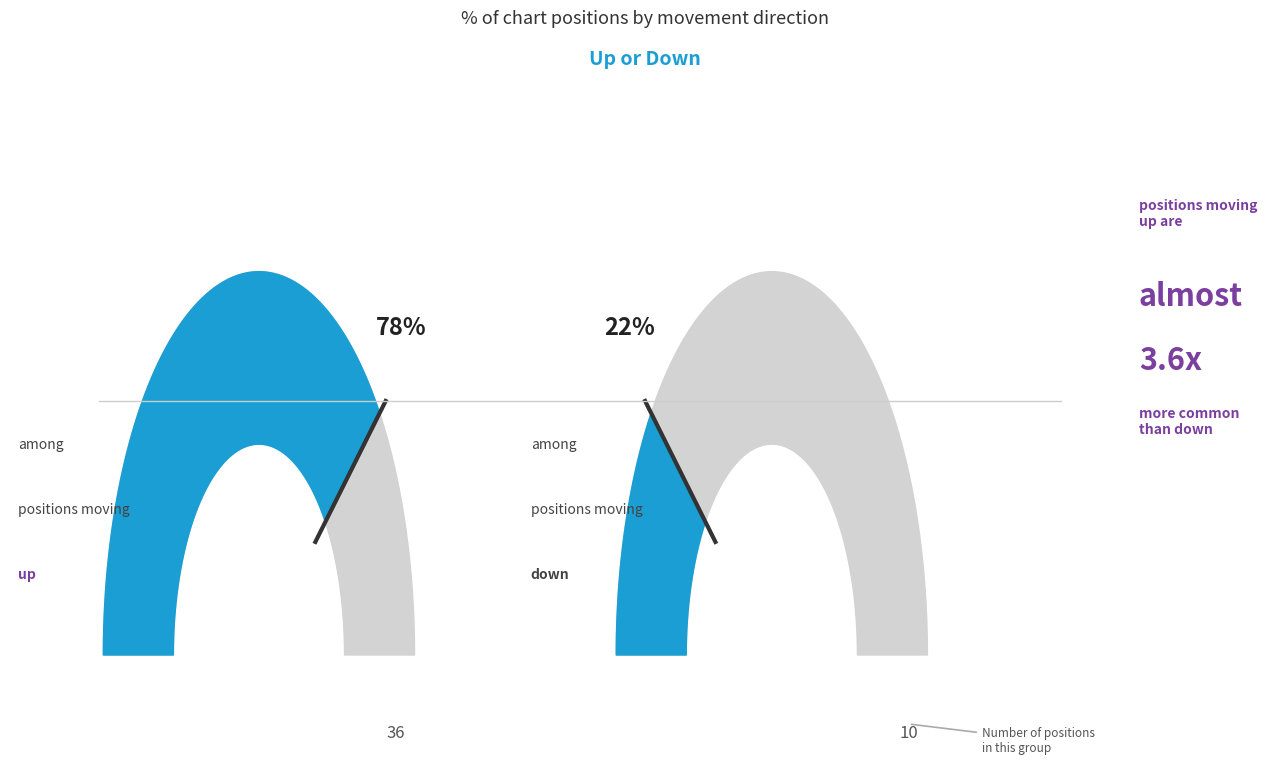

To the nearest percent, what is the average slice percentage?

50%